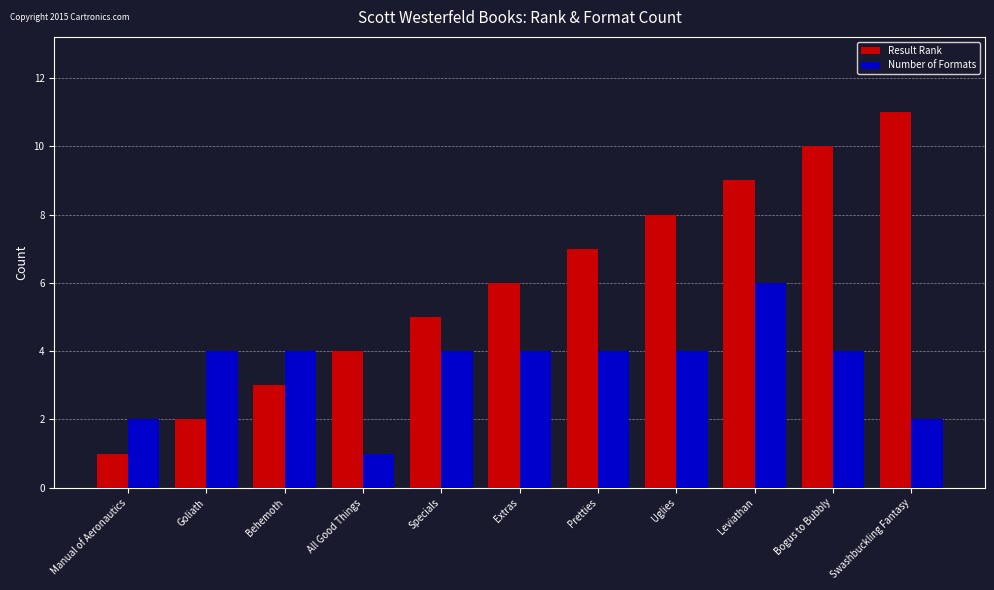

What is the maximum value for Result Rank?

11